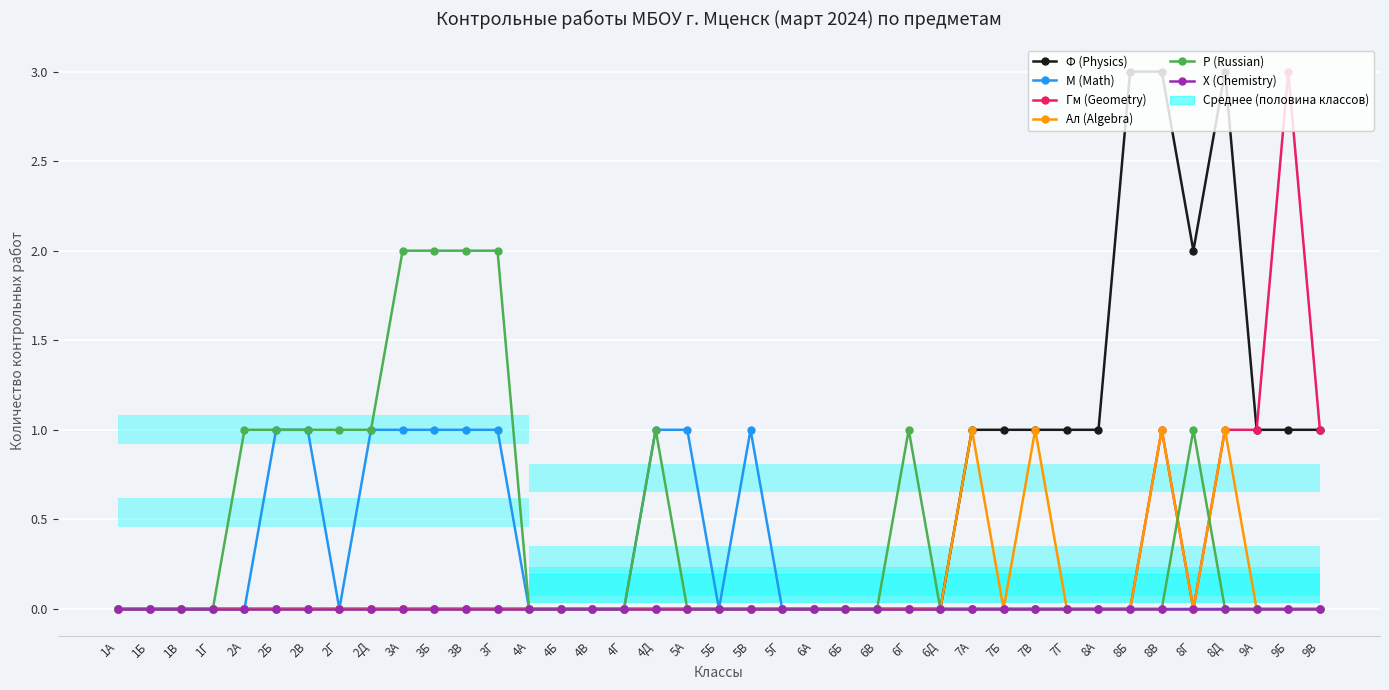

What are all the series names shown in the legend?

Ф (Physics), М (Math), Гм (Geometry), Ал (Algebra), Р (Russian), Х (Chemistry)